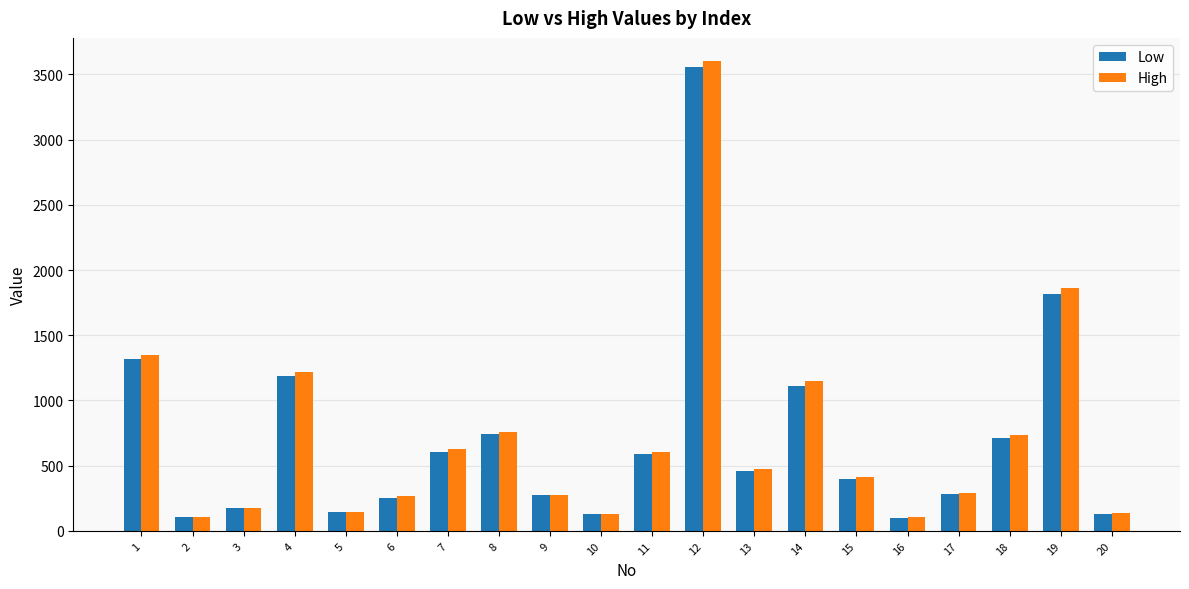

At which category is the sum across all series the highest?

12